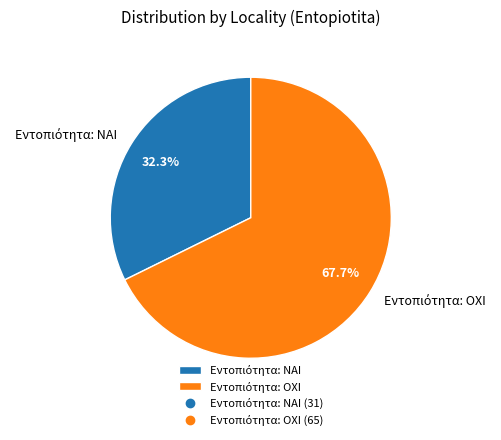

Is there a majority slice in this chart?

Yes